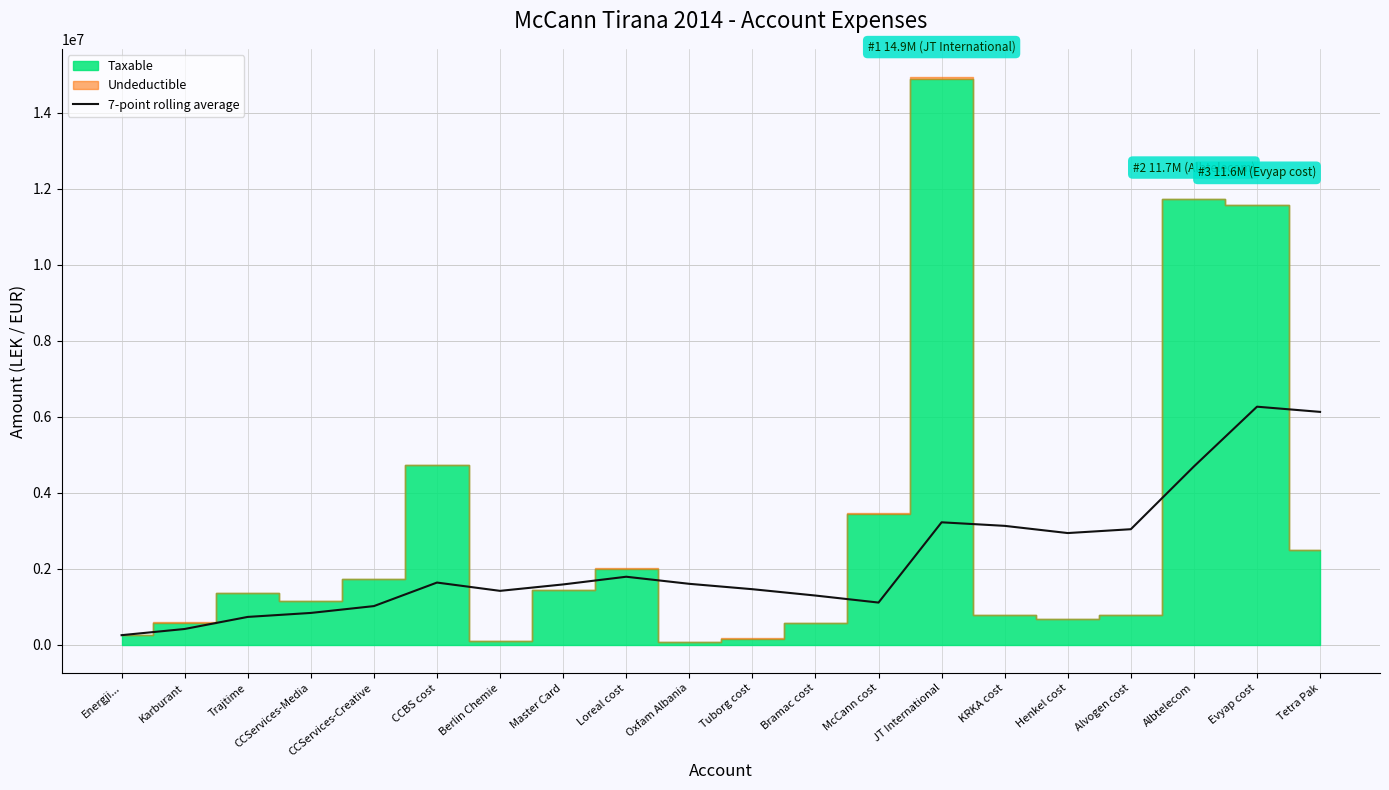

What is the highest value of the 7-point rolling average series?

6261880.6